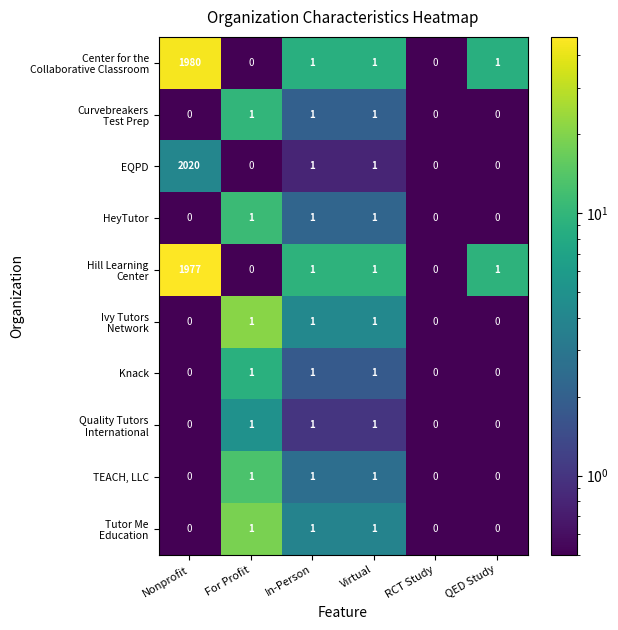

The value of HeyTutor at For Profit is 0. True or false?

False